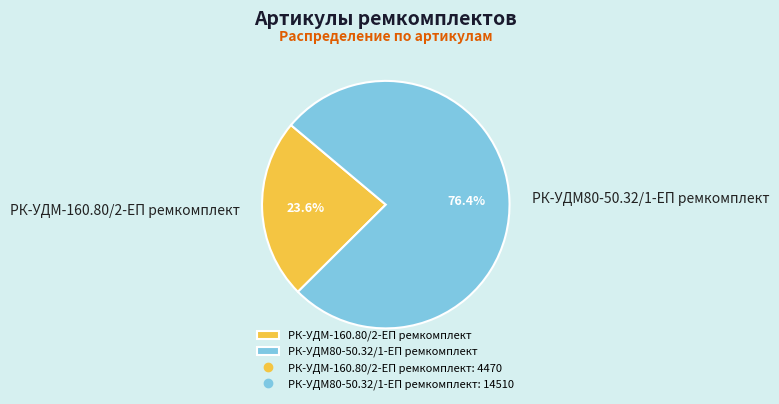

What percentage is the РК-УДМ-160.80/2-ЕП ремкомплект slice, to the nearest percent?

24%